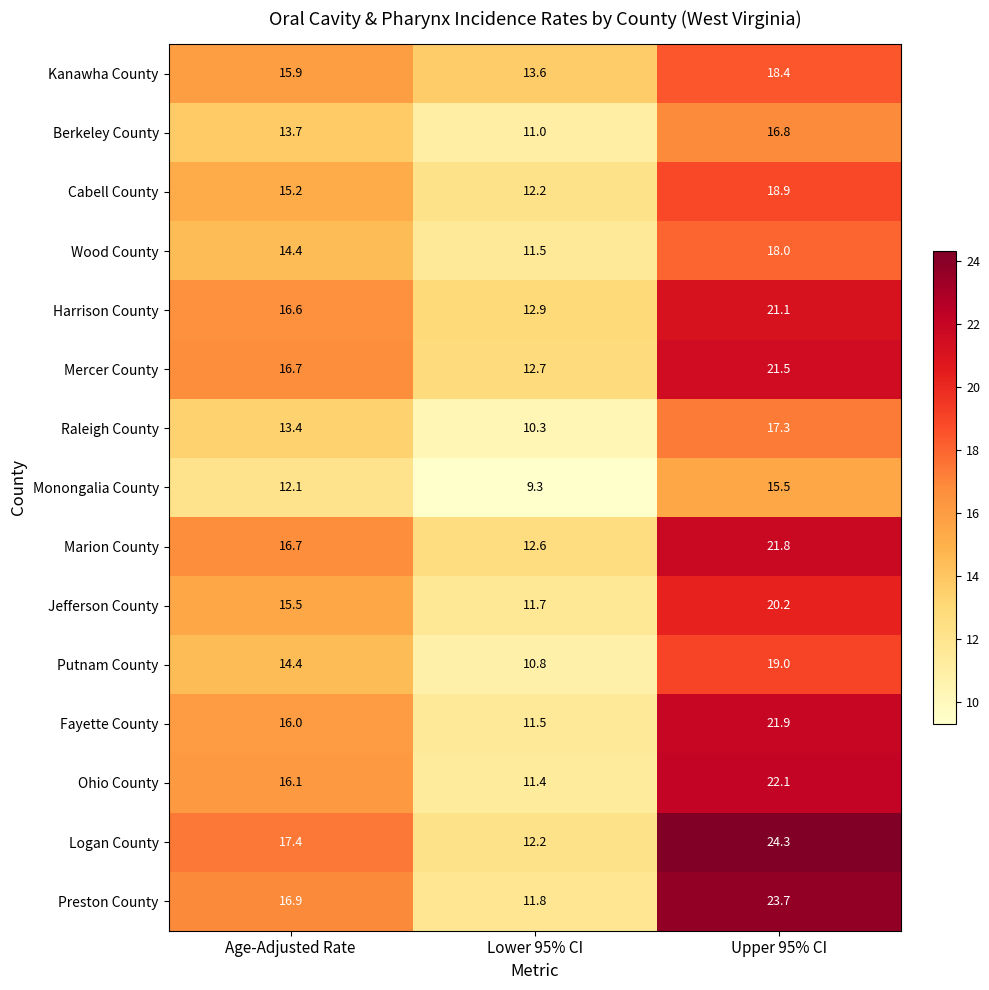

What is the total value across all series at Age-Adjusted Rate?

231.0